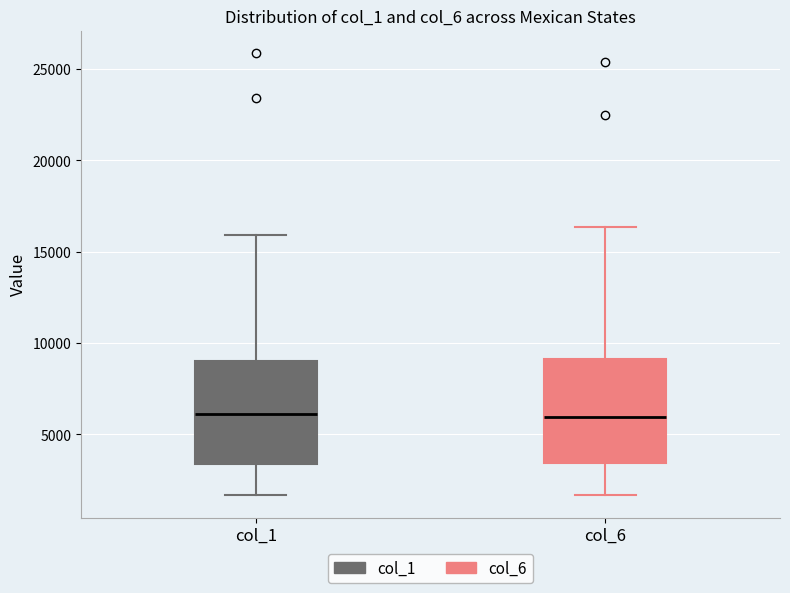

Reading left to right, read every box against the y-axis: the position of its median line, the range the box covers, and the ends of its whiskers. The values are not printed on the chart, so give them approximately, as read against the axis.

col_1: median 6000, box 3500 to 9000, whiskers 1500 to 16000
col_6: median 6000, box 3500 to 9000, whiskers 1500 to 16500